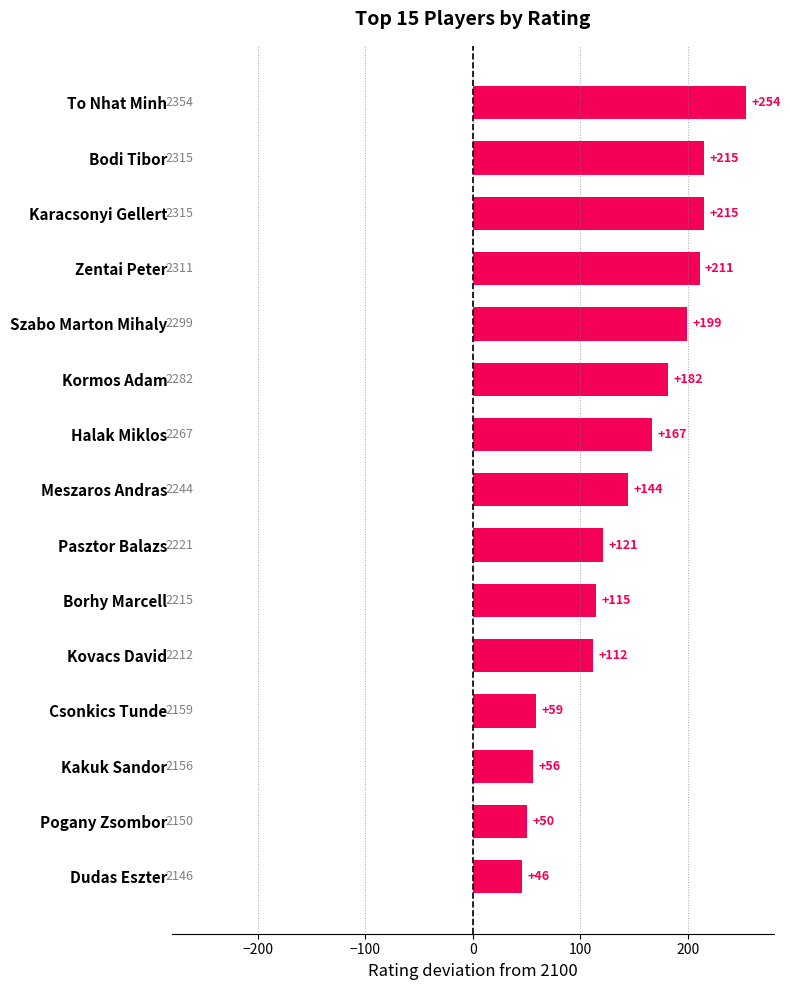

What is the minimum value shown in the chart?

46